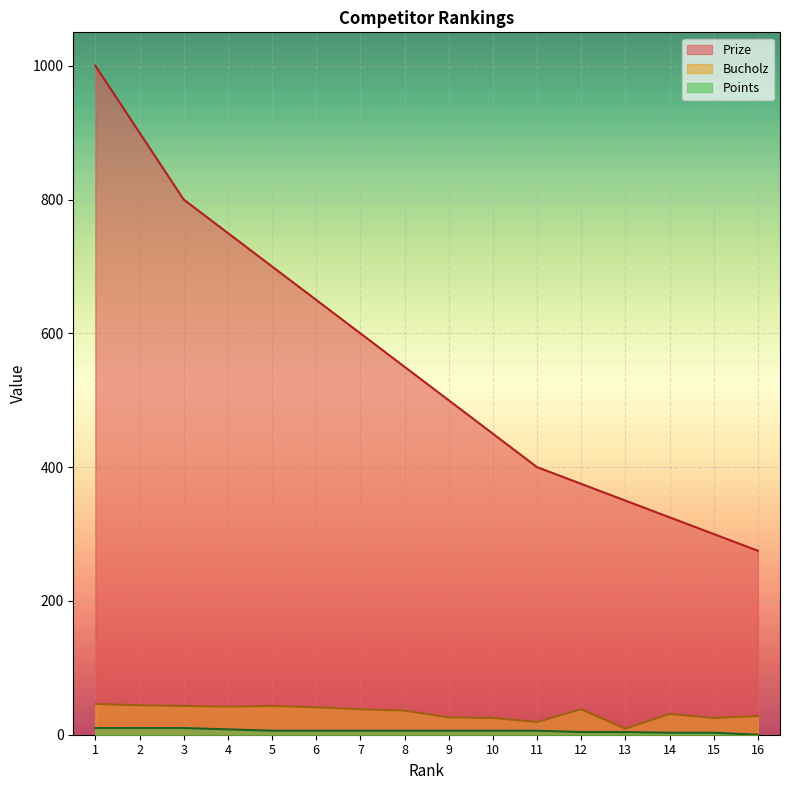

Which has a higher value, 8 or 5?

5